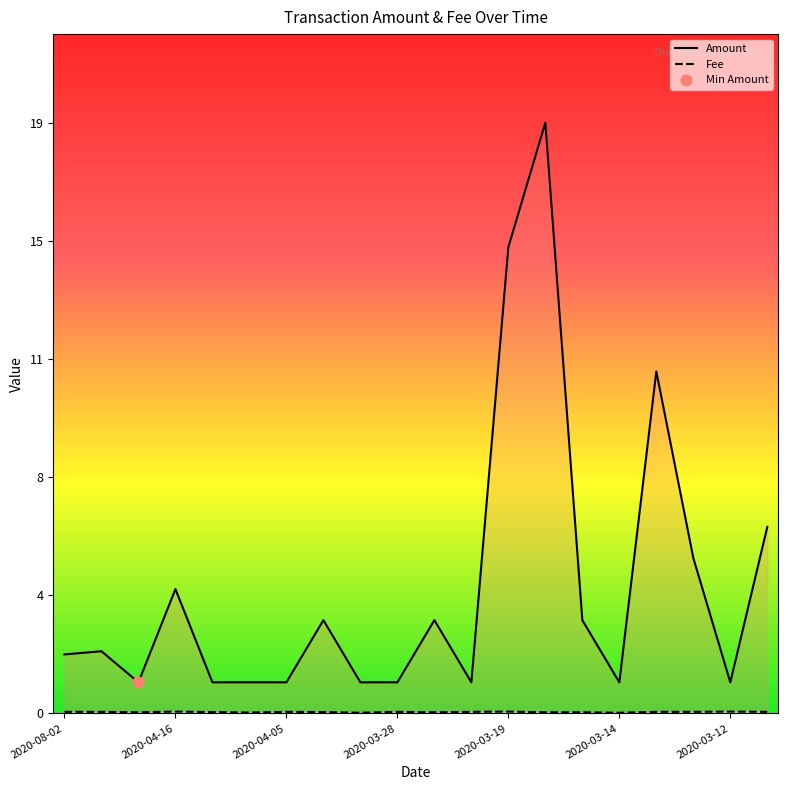

What is the total value across all series at 2020-04-02?

1.0